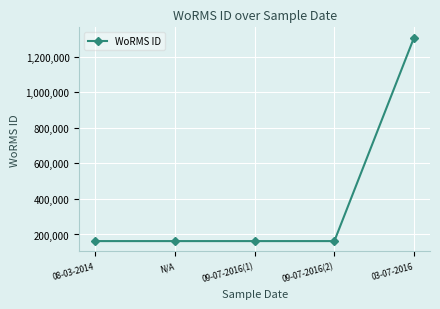

What position from the right is 09-07-2016(2)?

2